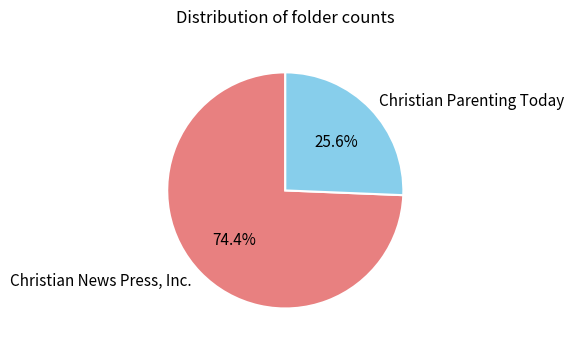

What is the total percentage of Christian Parenting Today and Christian News Press, Inc.?

100.0%